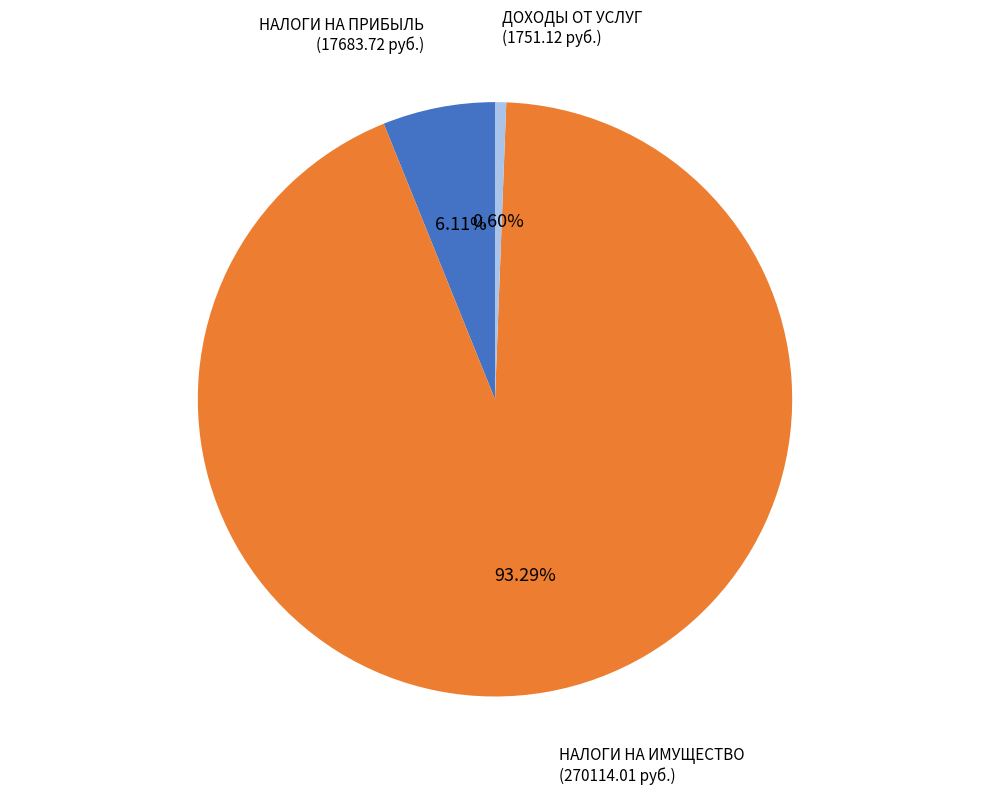

Is there any slice that represents more than half of the pie?

Yes